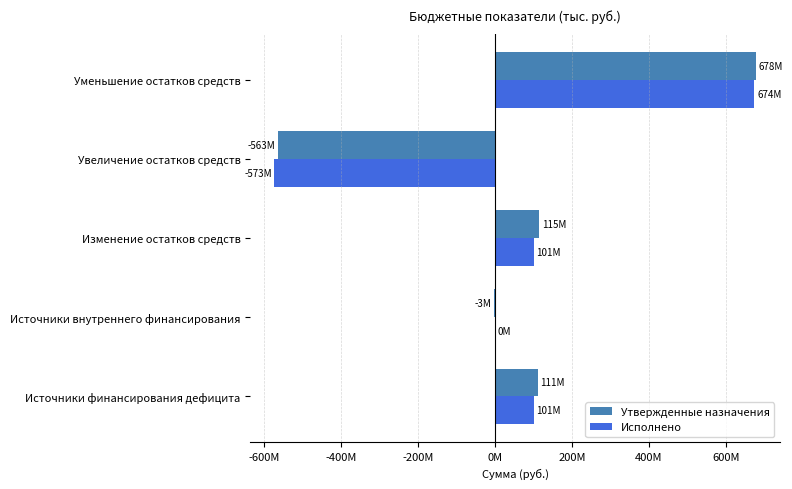

What is the sum of all Утвержденные назначения values?

337646242.8